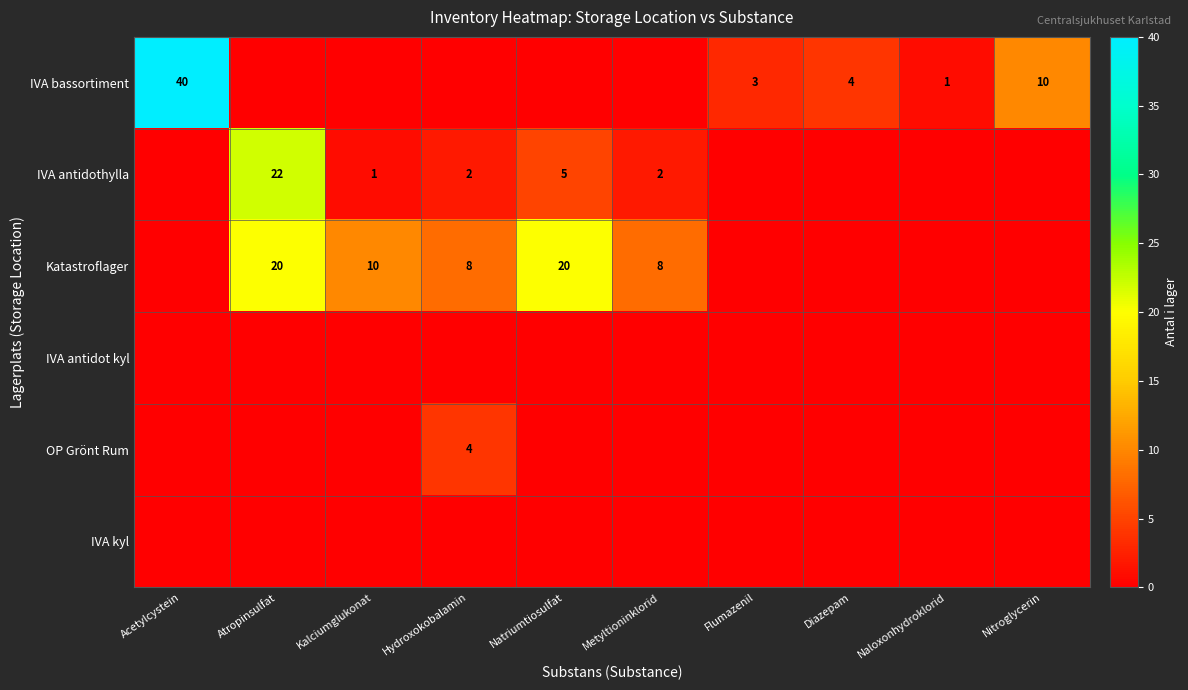

What is the total value across all series at Hydroxokobalamin?

14